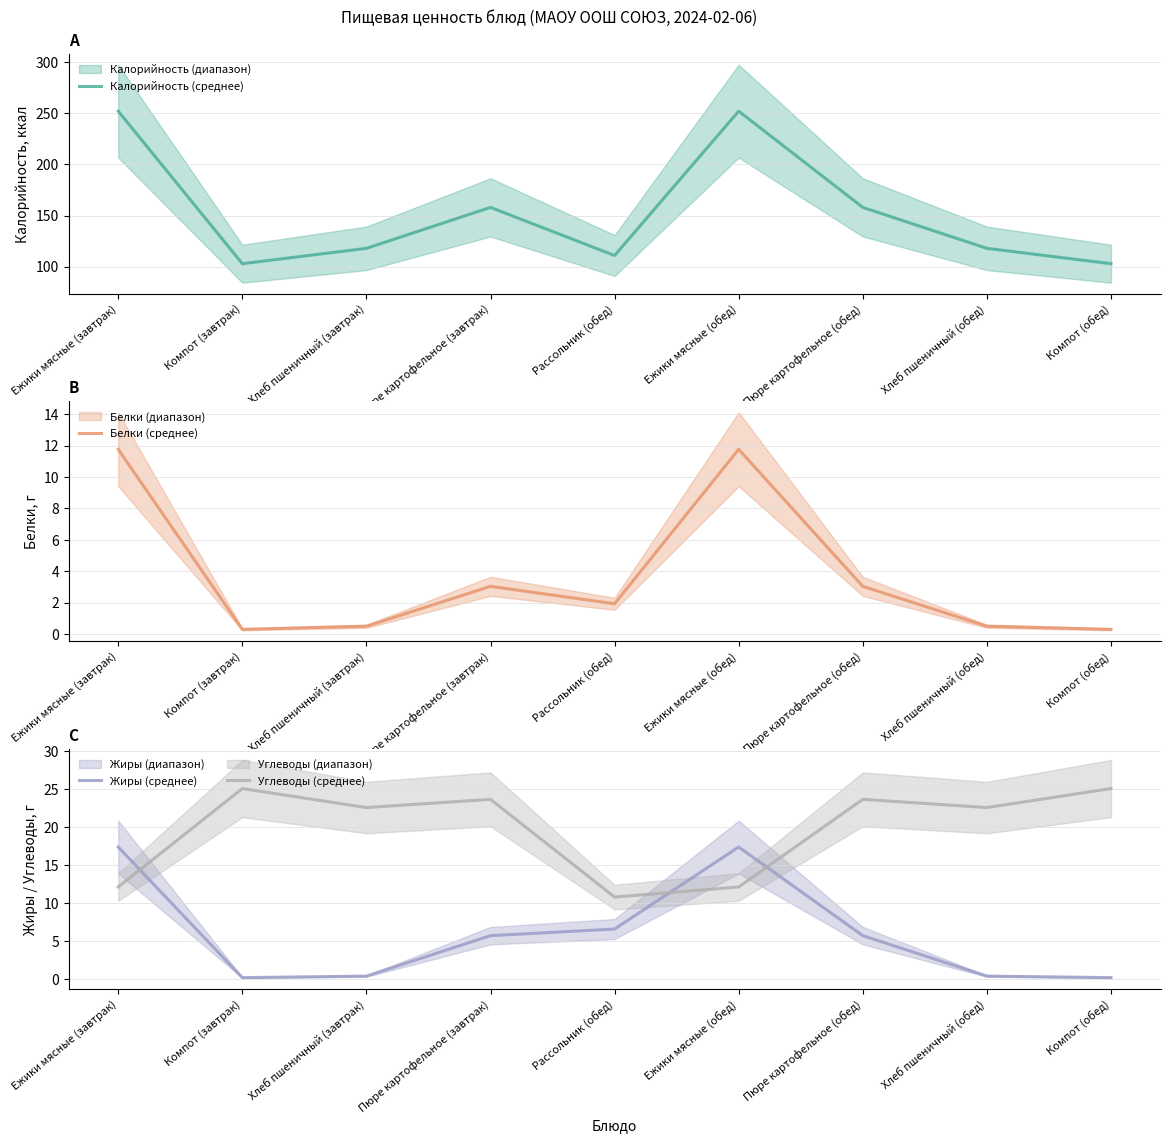

Is it true that Жиры (среднее) equals 17.4 at Ежики мясные (завтрак)?

True